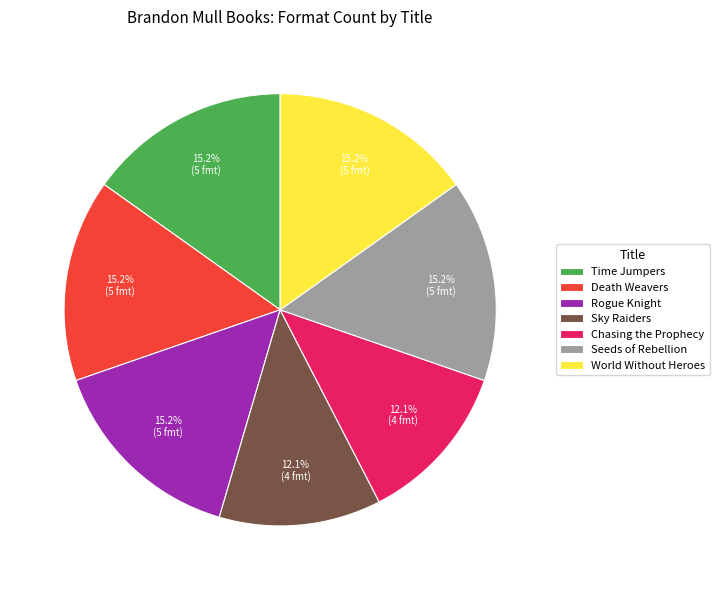

How much of the chart is everything except Chasing the Prophecy?

87.9%